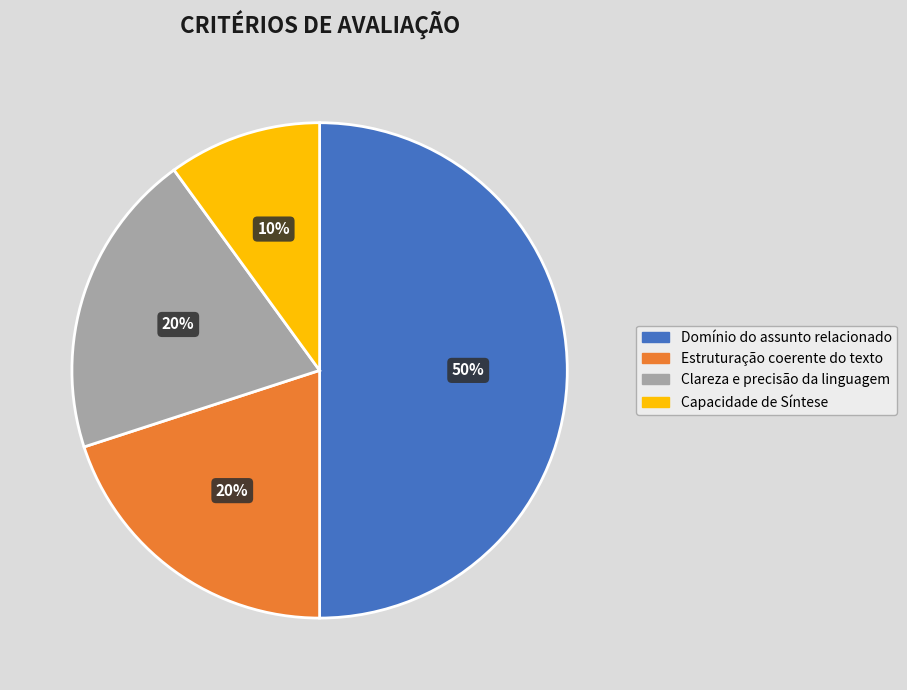

To the nearest percent, what percentage of the pie is Domínio do assunto relacionado?

50%